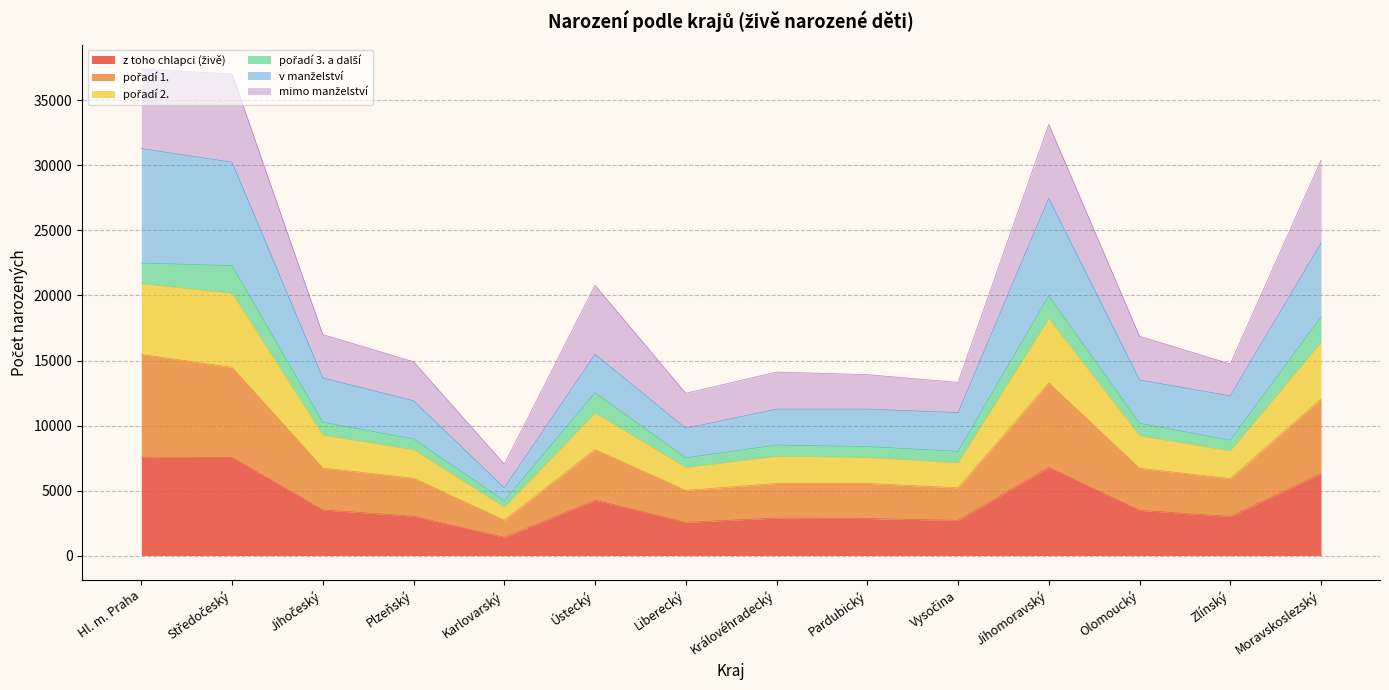

What is the total value across all series at Olomoucký?

16869